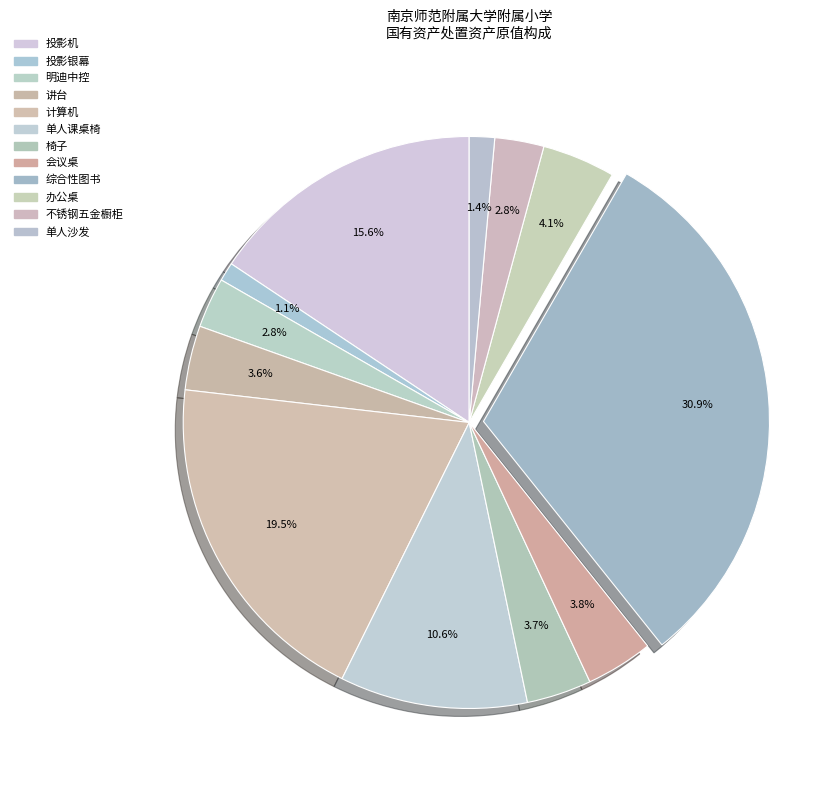

What percentage is the 单人沙发 slice, to the nearest percent?

1%